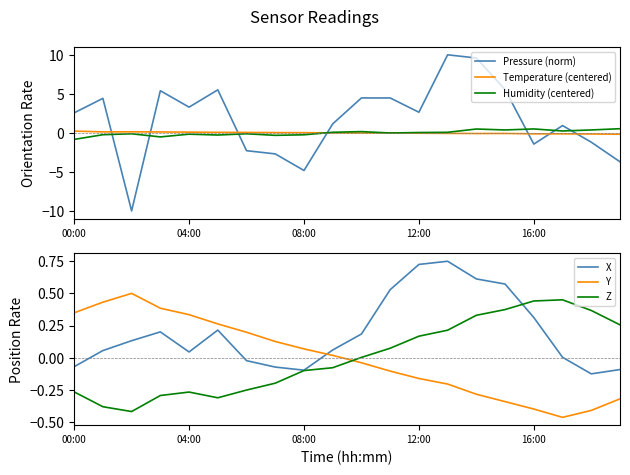

What position from the left is 00:00?

1